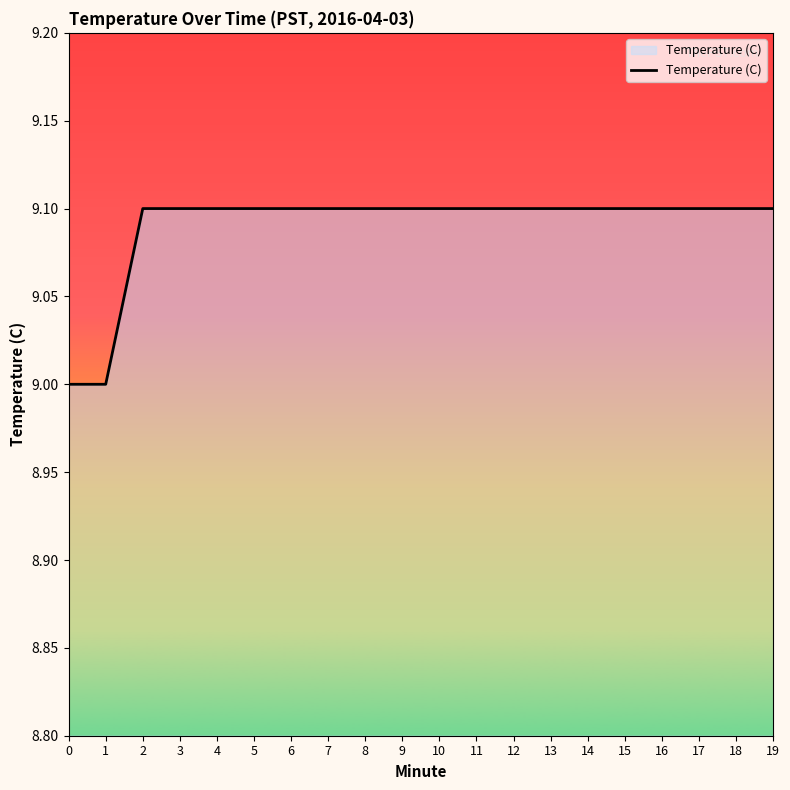

Reading left to right, transcribe all the data shown in this chart.

0=9.0	1=9.0	2=9.1	3=9.1	4=9.1	5=9.1	6=9.1	7=9.1	8=9.1	9=9.1	10=9.1	11=9.1	12=9.1	13=9.1	14=9.1	15=9.1	16=9.1	17=9.1	18=9.1	19=9.1